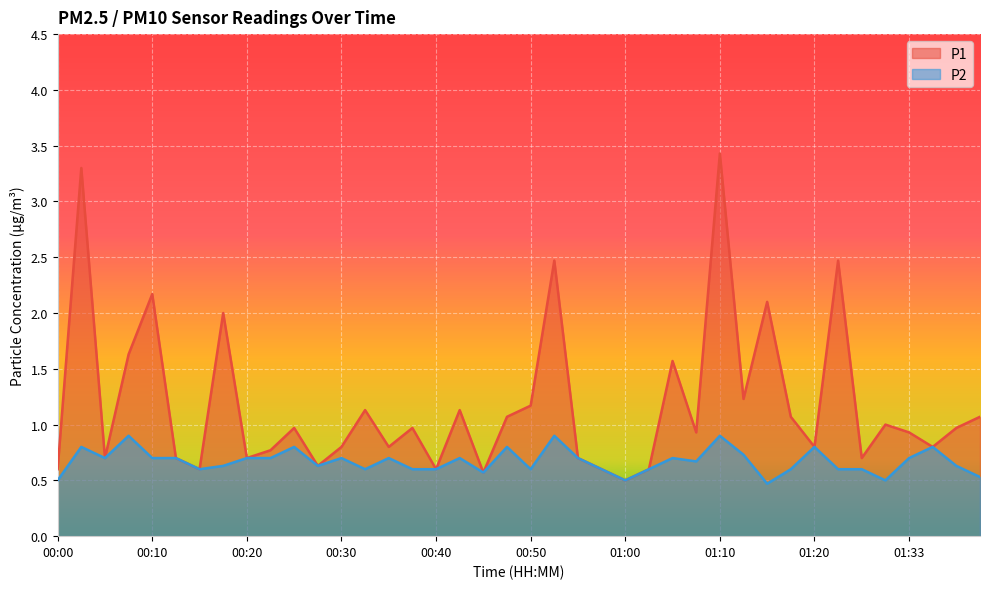

True or false: P2 has a value of 0.6 at 00:40.

True